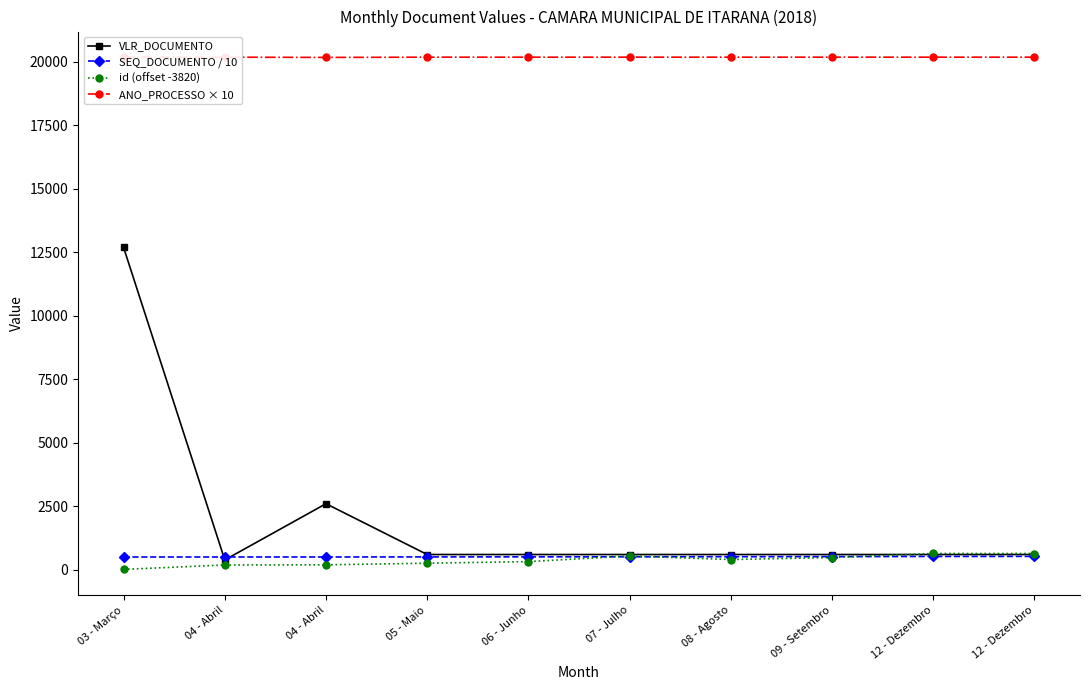

The value of id (offset -3820) at 04 - Abril is 265.9. True or false?

False